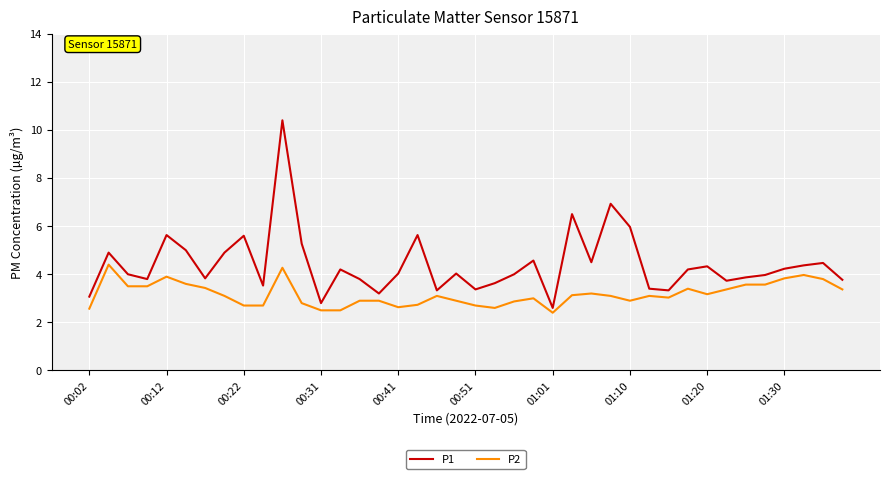

True or false: P2 and P1 intersect in this chart.

False